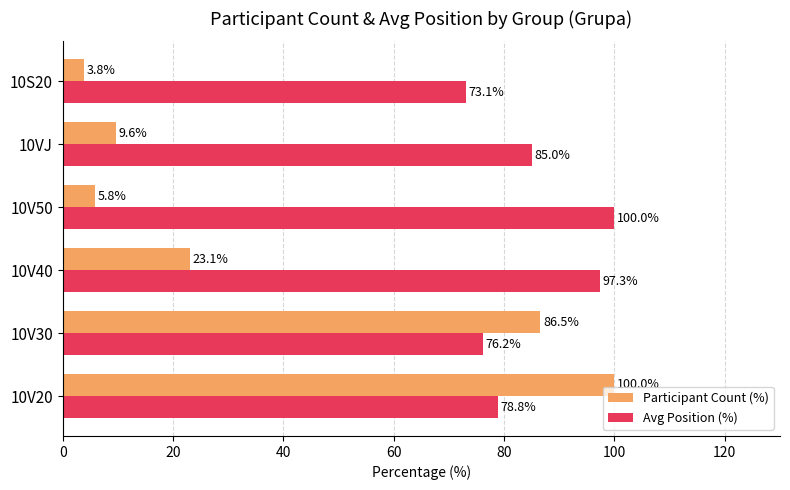

Which category has the lowest value in the Participant Count (%) series?

10S20